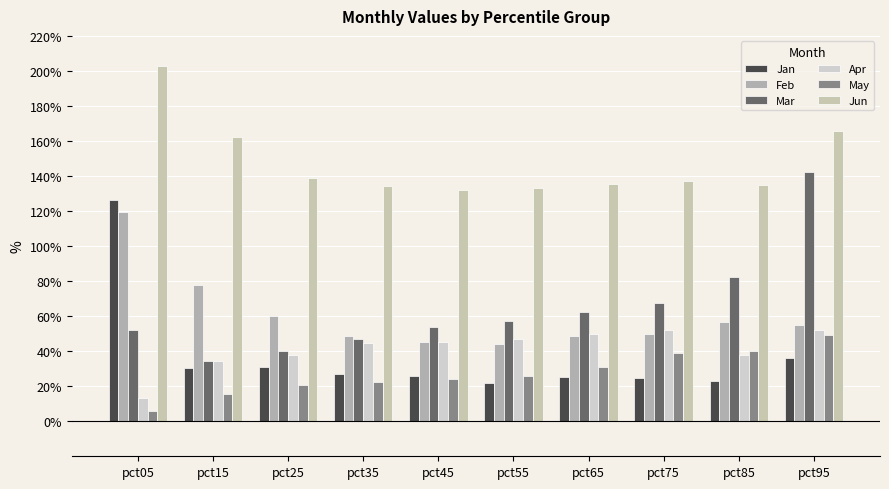

The Jan series shows 0.5 at pct25. True or false?

False